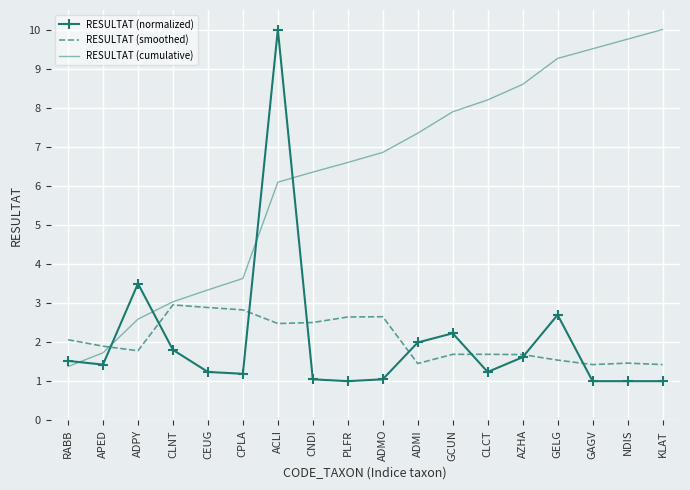

What is the total value across all series at PLFR?

10.2